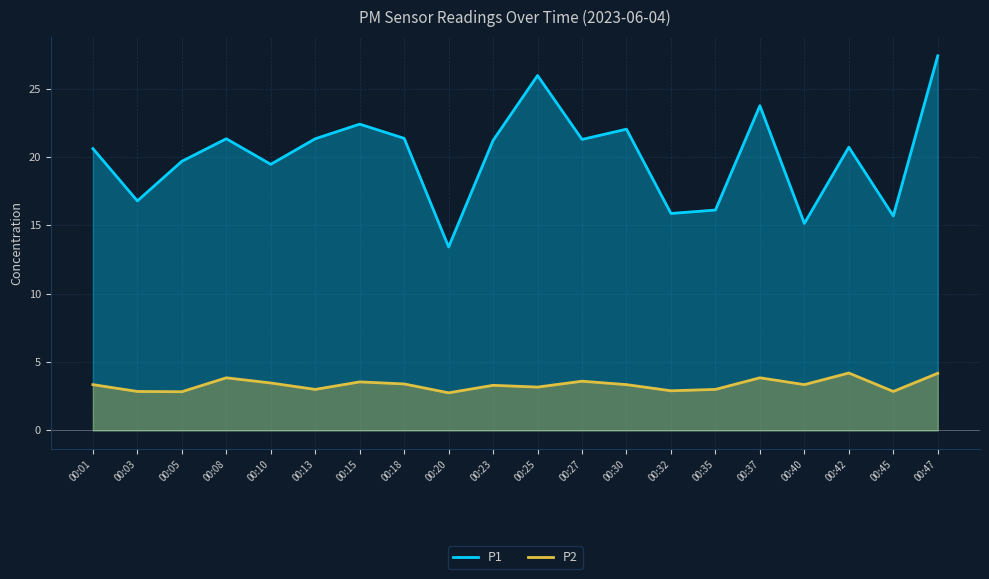

In P1, how many points are higher than both neighbors (excluding endpoints)?

6